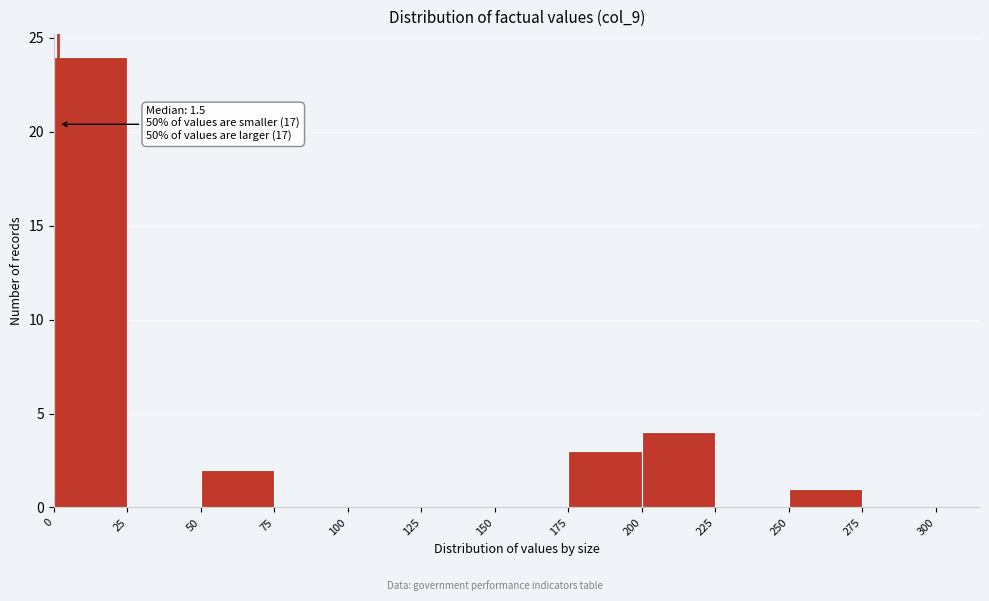

Which range on the x-axis has the tallest bar?

0 to 25